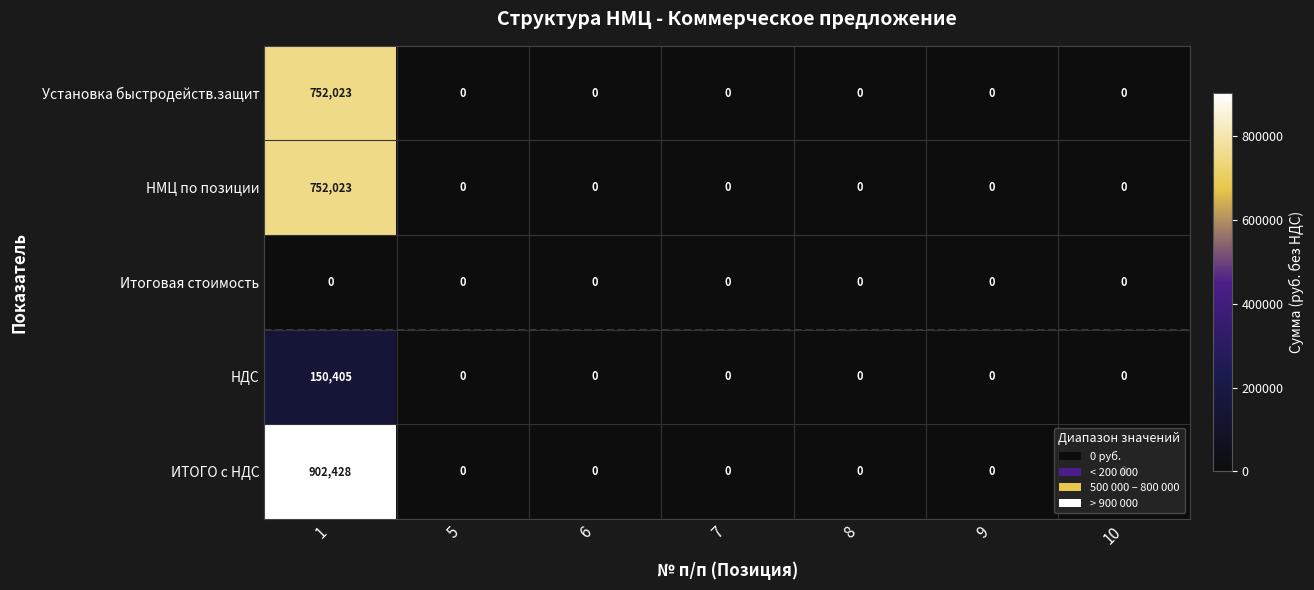

True or false: Установка быстродейств.защит has a value of 0 at 5.

True